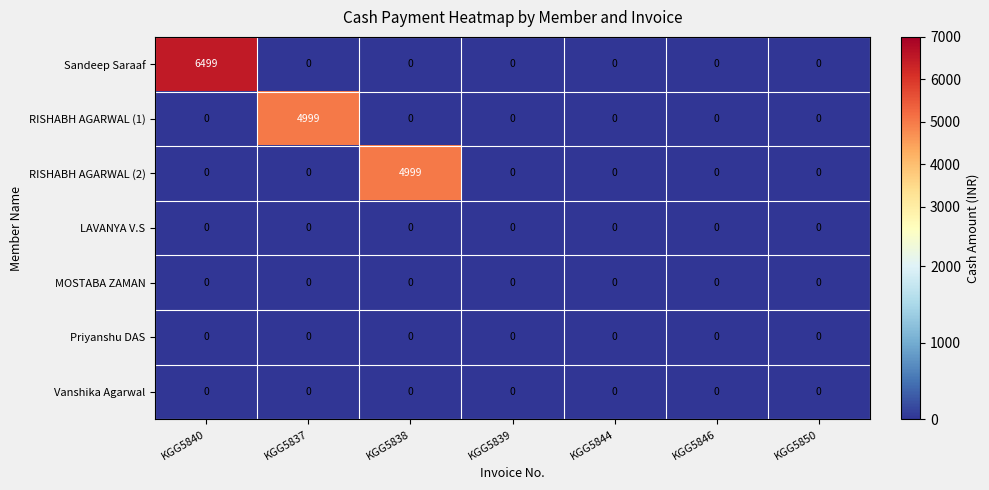

What value does the Sandeep Saraaf series have at KGG5840, to the nearest 50?

6500